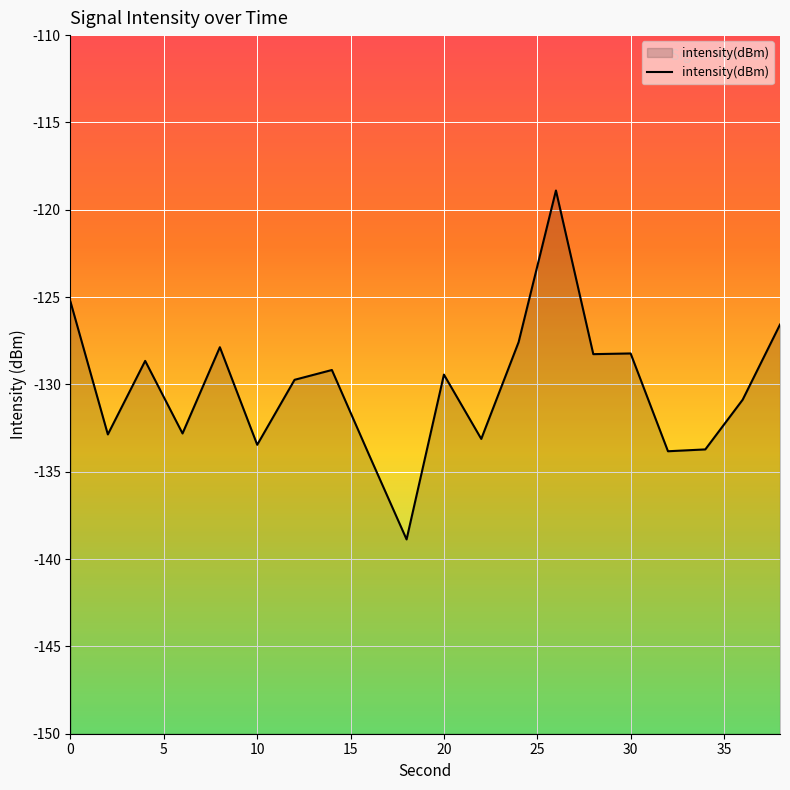

What is the difference between the maximum and minimum values?

20.0